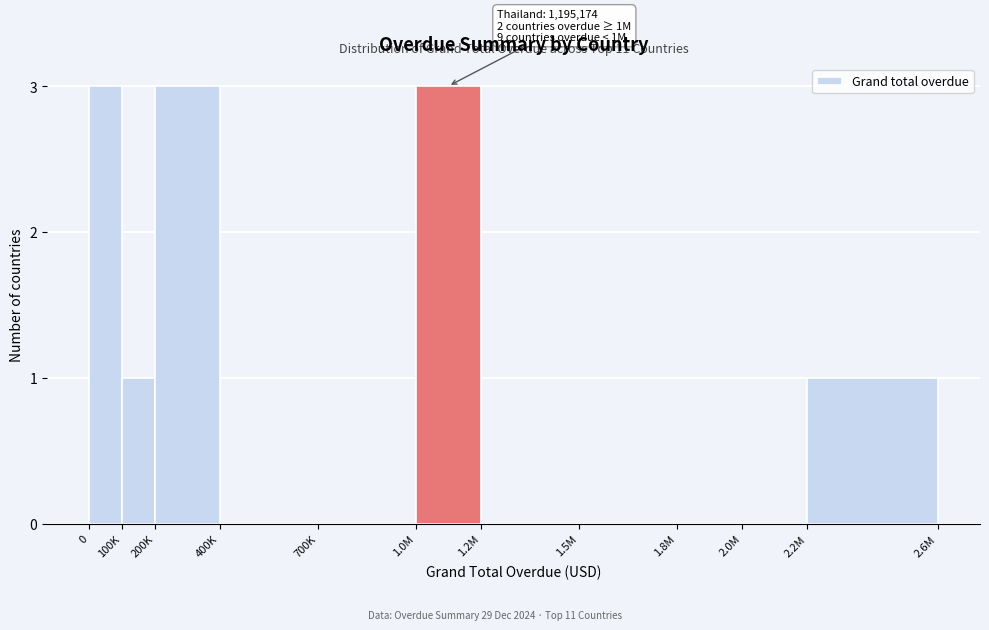

Reading left to right, extract all data points from this chart.

0=3	100K=1	200K=3	400K=0	700K=0	1.0M=3	1.2M=0	1.5M=0	1.8M=0	2.0M=0	2.2M=1